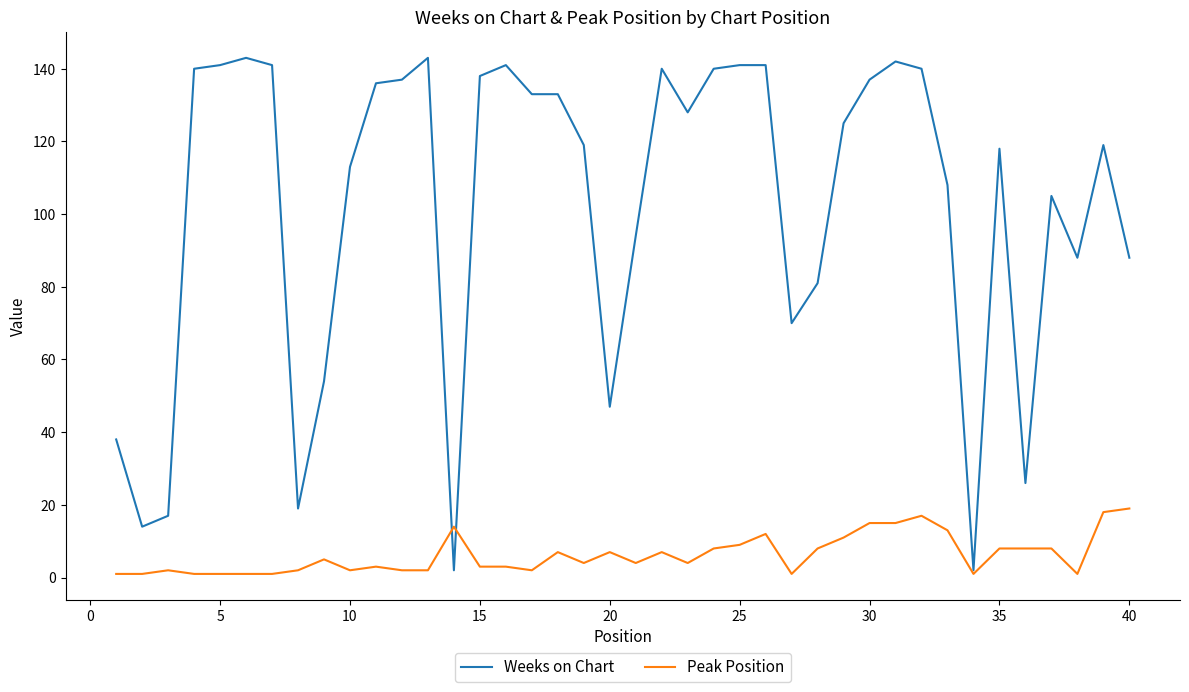

After their last crossing, which series has the higher values: Weeks on Chart or Peak Position?

Weeks on Chart